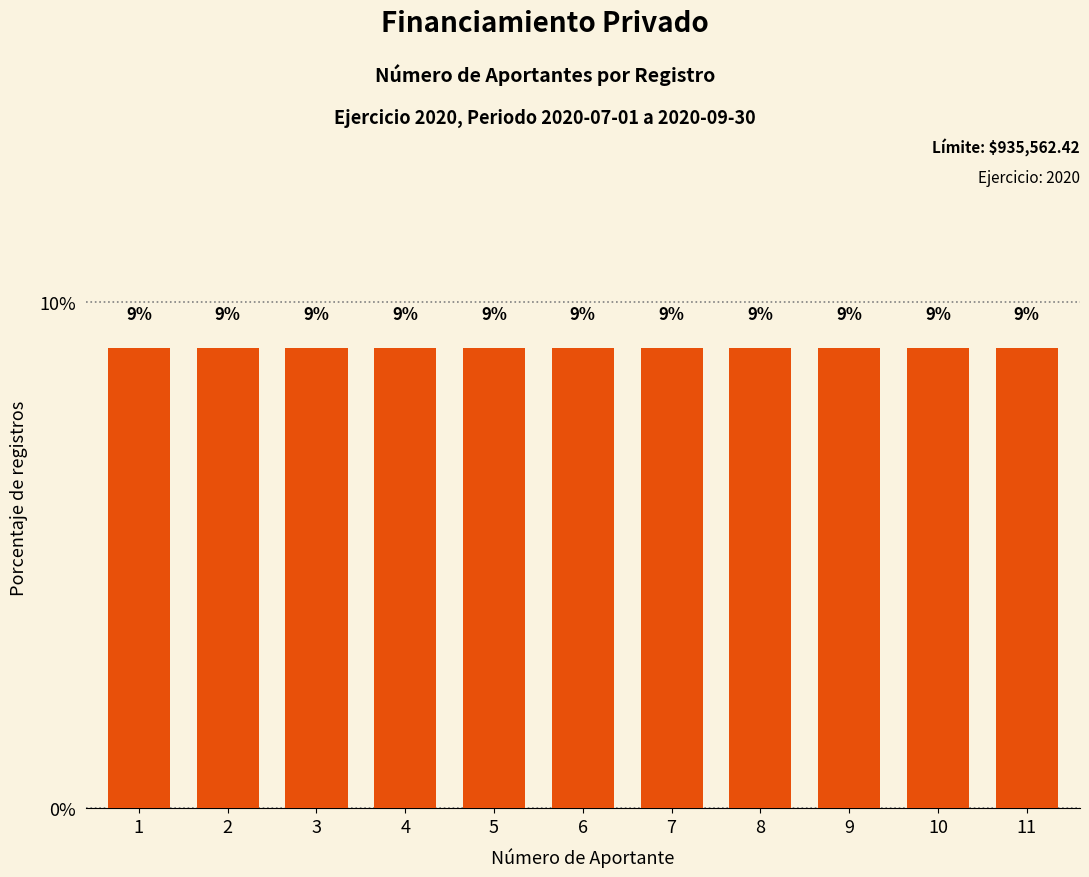

Between 4 and 3, which is larger?

4